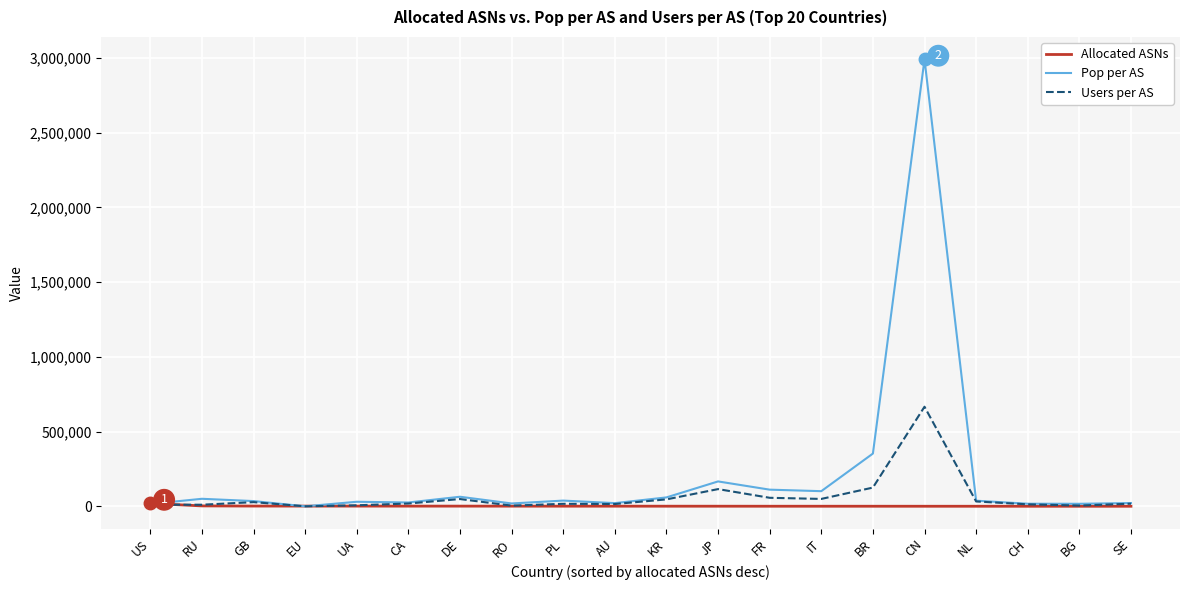

At which category does the chart reach its peak across all series?

CN